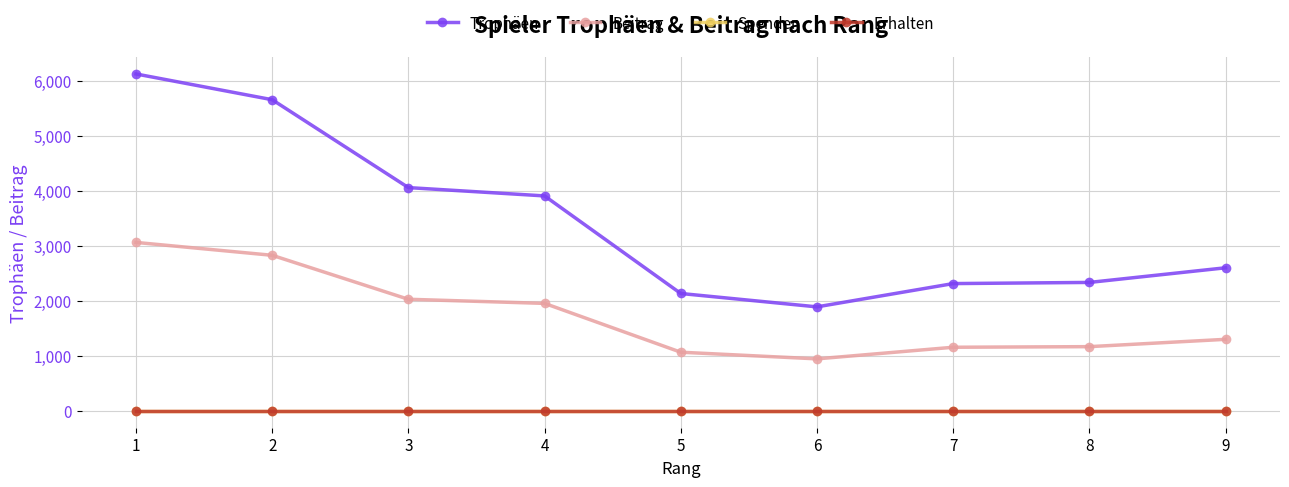

List the labels in order of Spenden value, smallest first.

1, 2, 3, 4, 5, 6, 7, 8, 9